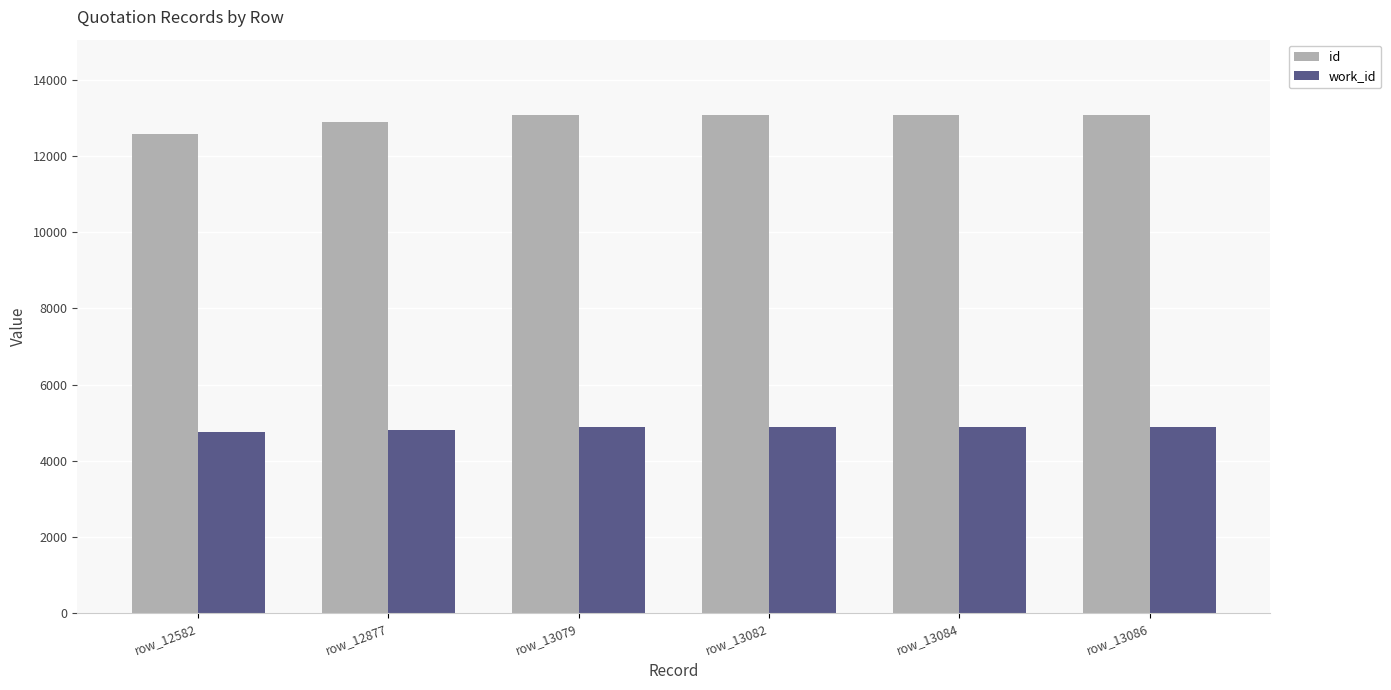

How many groups of bars are there?

6